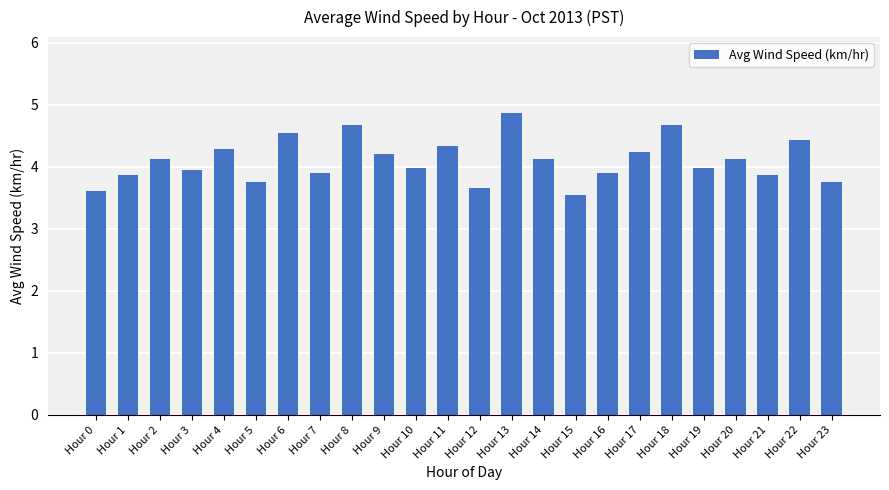

What is the minimum value shown in the chart?

3.5